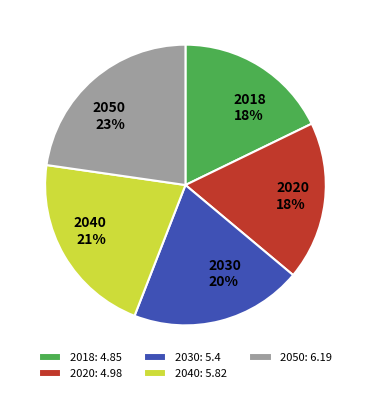

Is it true that 2018 is 18% of the pie?

True